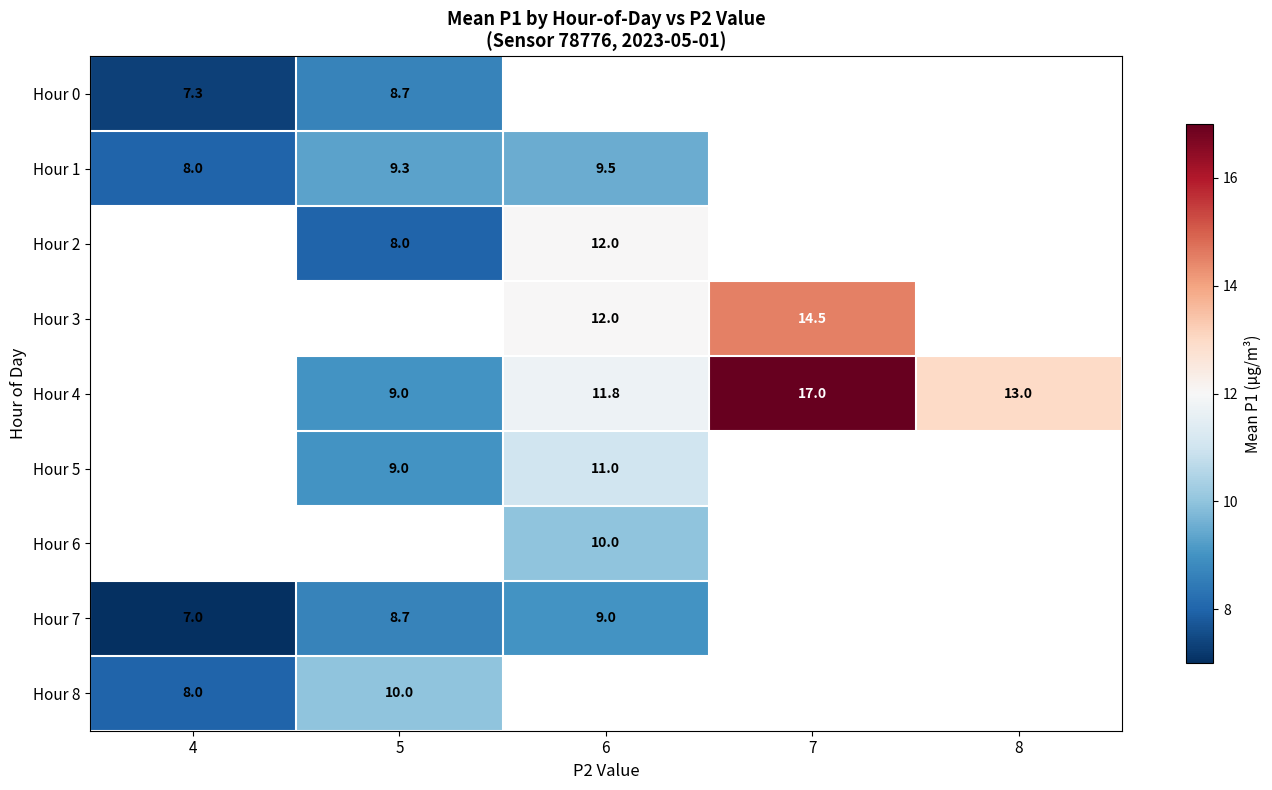

At how many categories does at least one series exceed 7?

5